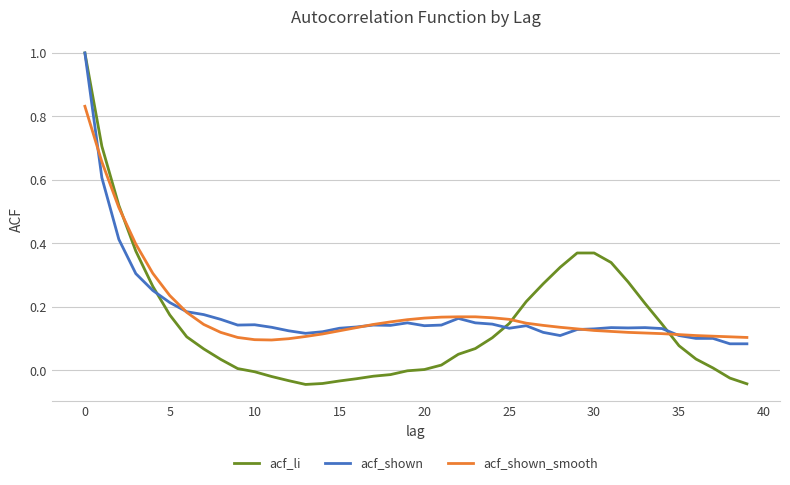

Which series has the largest range (max minus min)?

acf_li